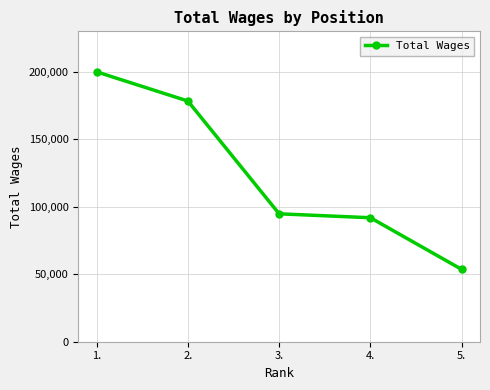

What is the average value?

123591